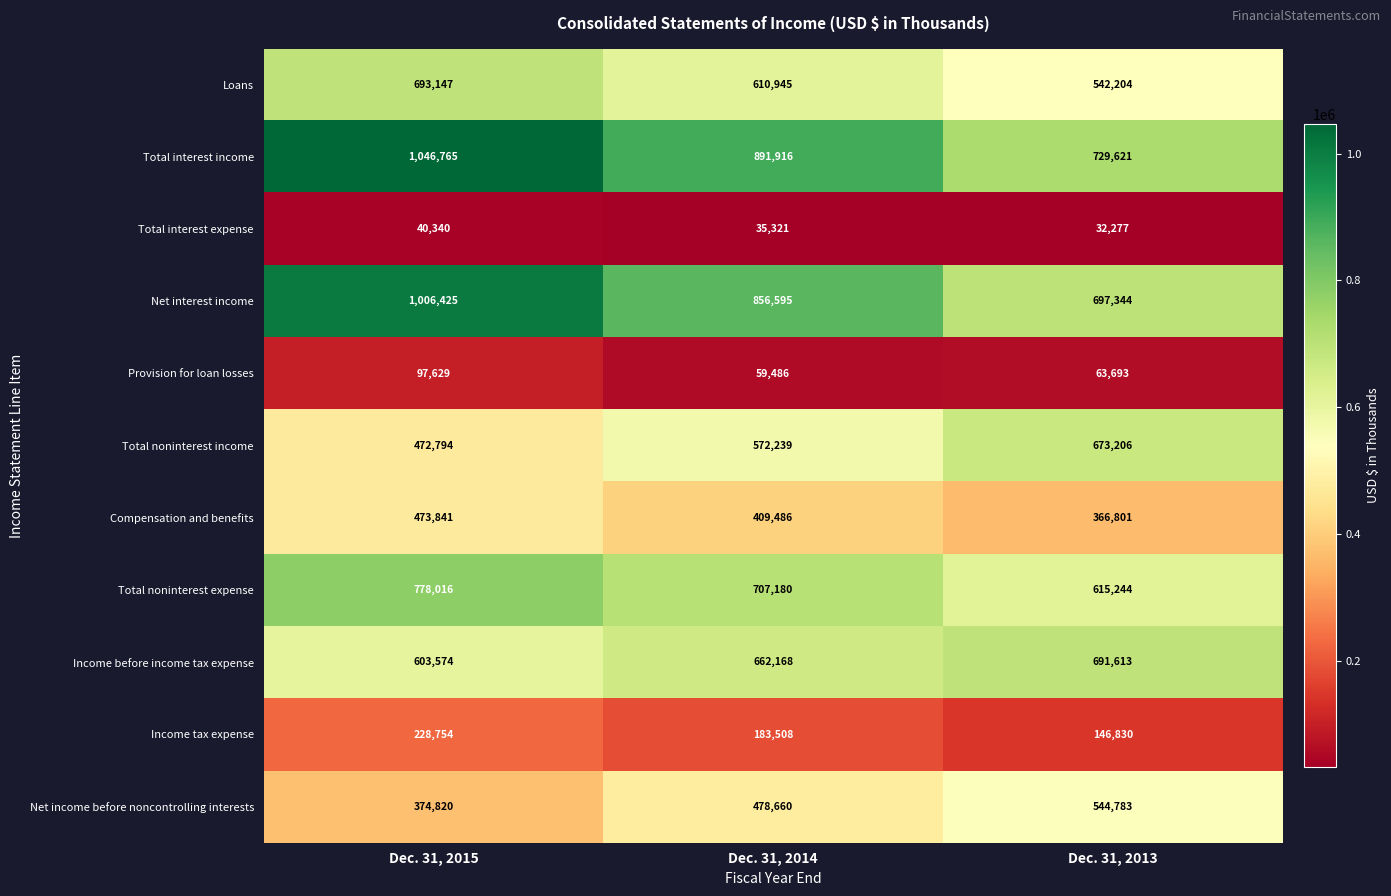

What is the difference between the highest and lowest values at Dec. 31, 2015?

1006425